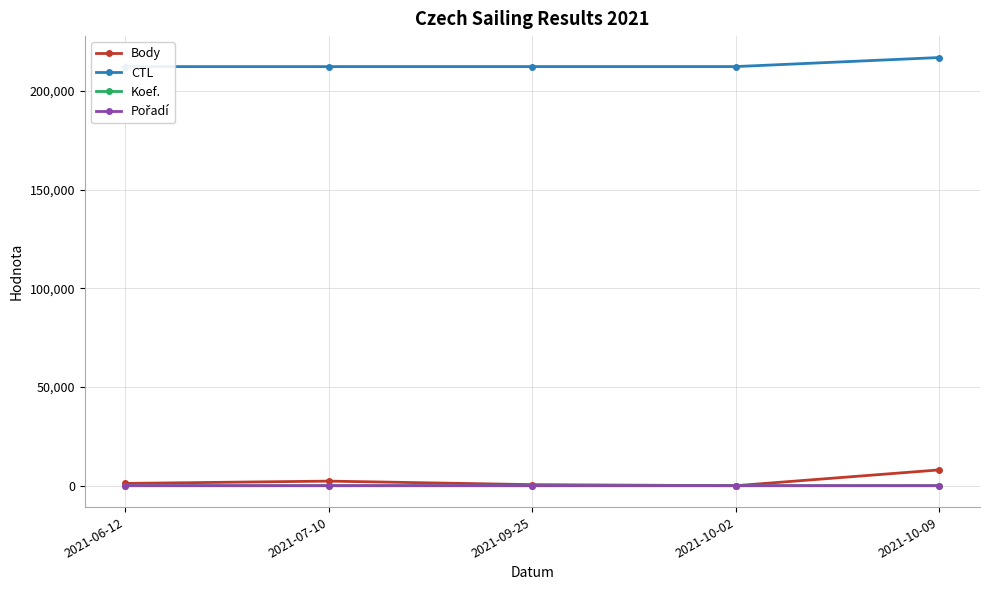

Is it true that CTL equals 49622 at 2021-07-10?

False